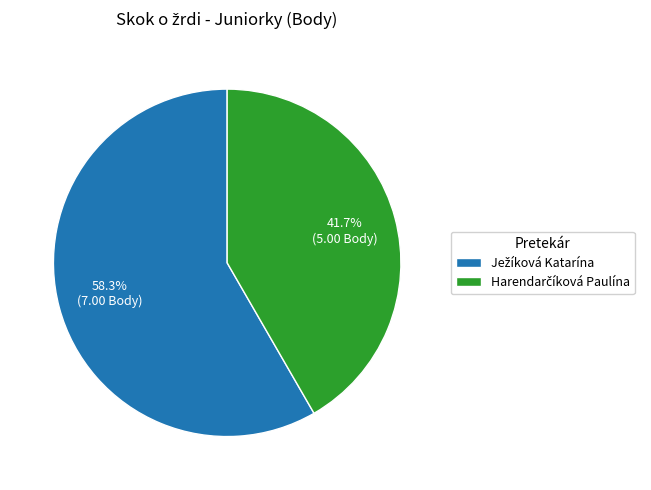

Does any single category account for the majority?

Yes